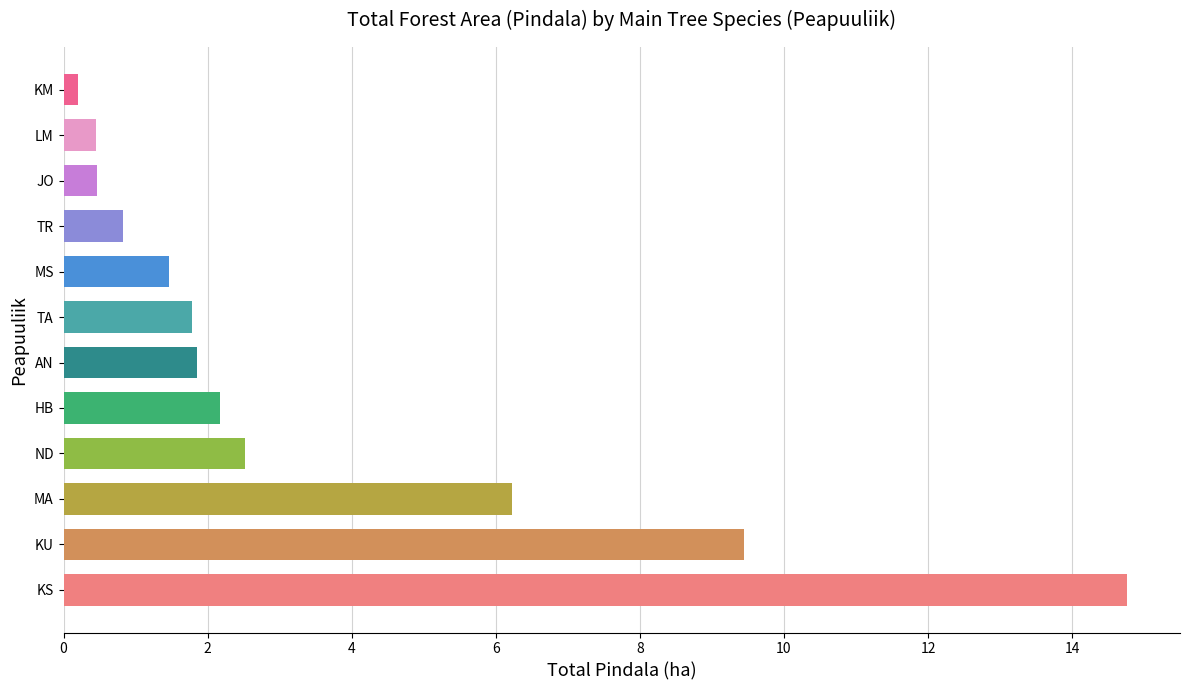

Count the number of data series in this chart.

1